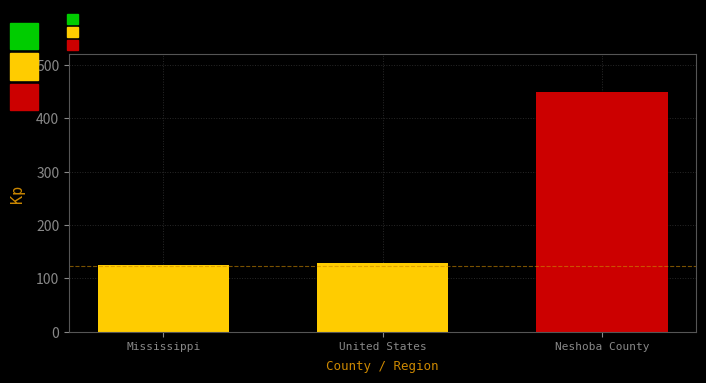

How many bars are there in total?

3